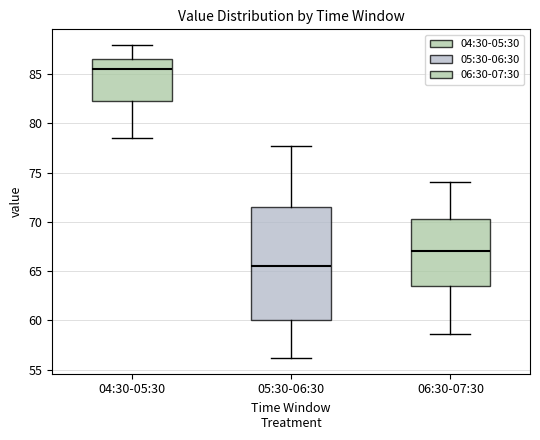

Where is the lower edge of the box for 05:30-06:30 on the y-axis? The values are not printed on the chart, so give them approximately, as read against the axis.

60.0